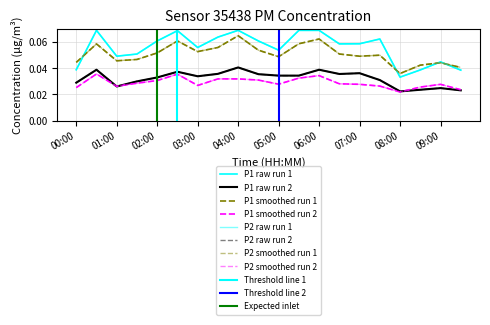

Is the value of P2 (PM2.5) at 06:00 greater than the value of P1 smoothed at 02:00?

No